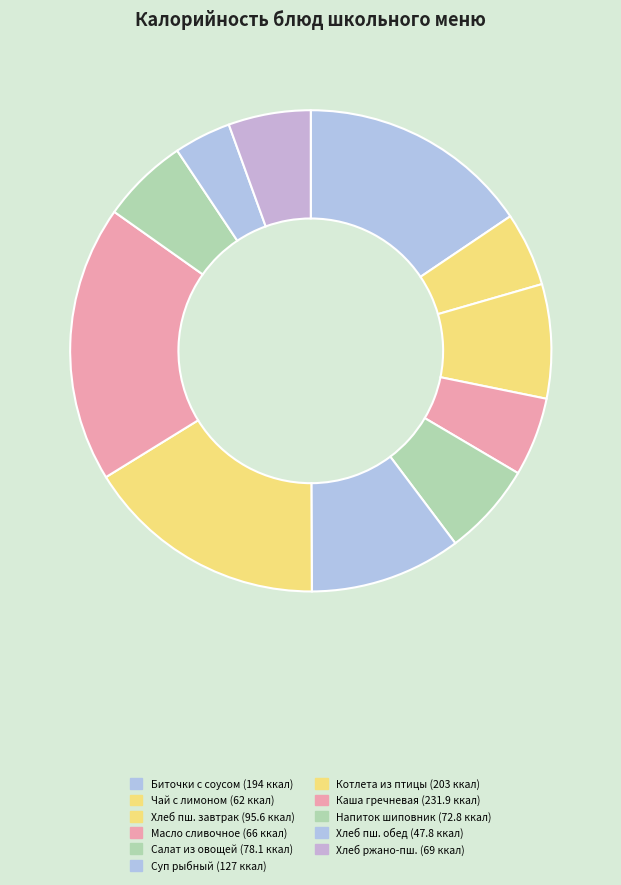

Which category has the smallest portion of the pie?

Хлеб пшеничный (обед)